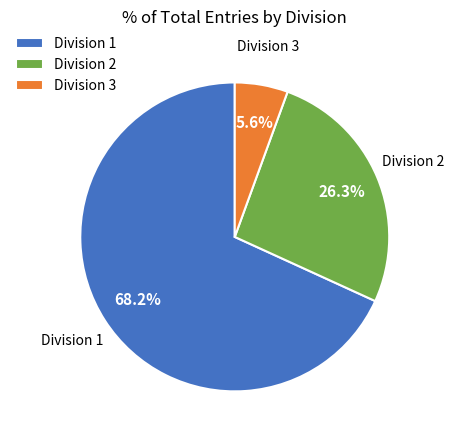

Count the number of slices in the pie.

3